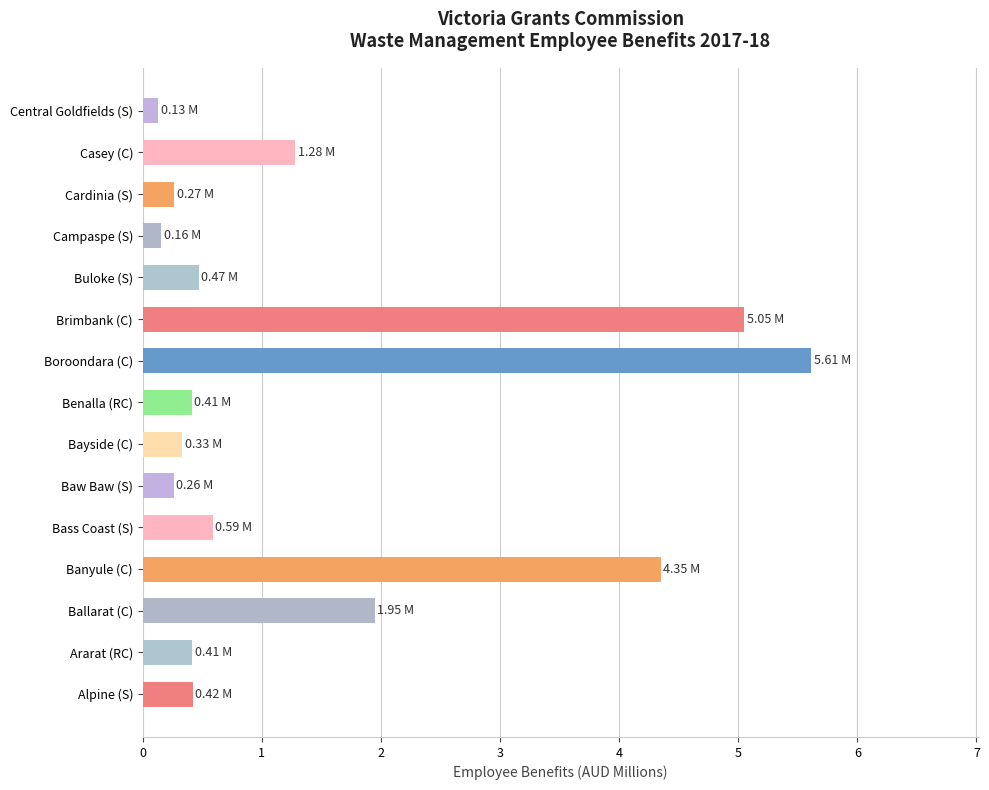

How many bars are there in total?

15